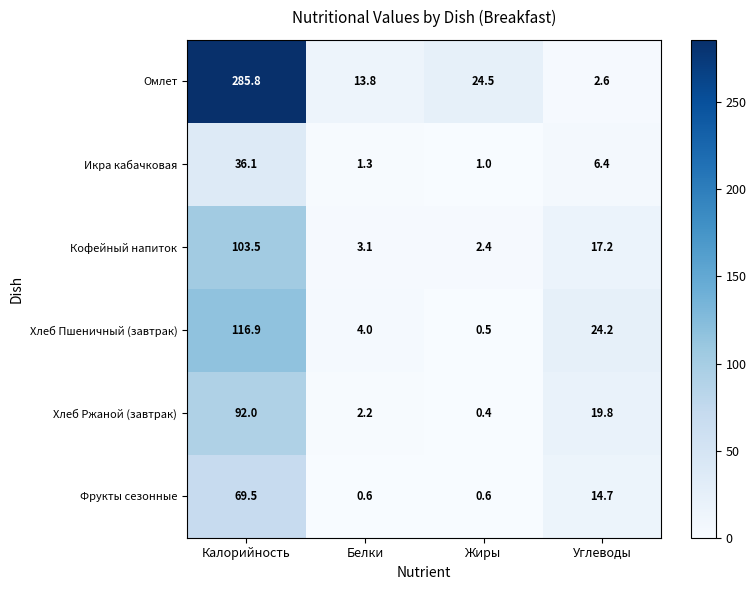

What is the sum of the Кофейный напиток values at Калорийность and Жиры?

105.9